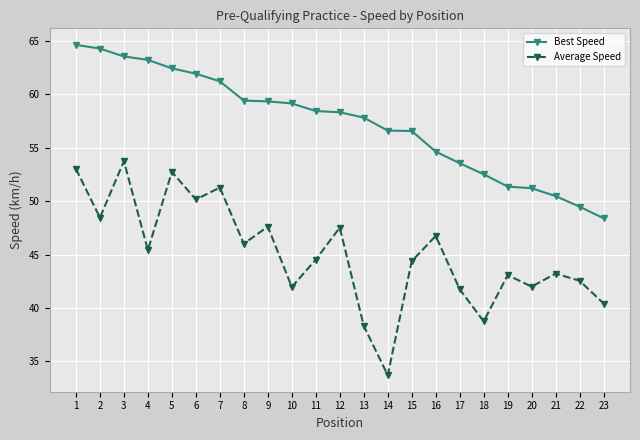

Is it true that Average Speed equals 18.7 at 9?

False